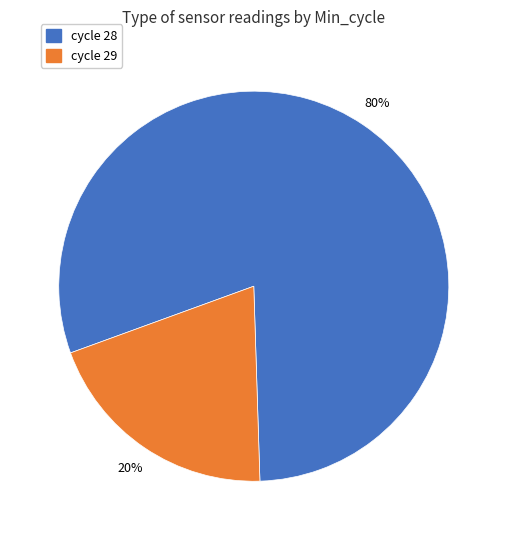

To the nearest percent, what is the difference between the largest and smallest slice percentages?

60%